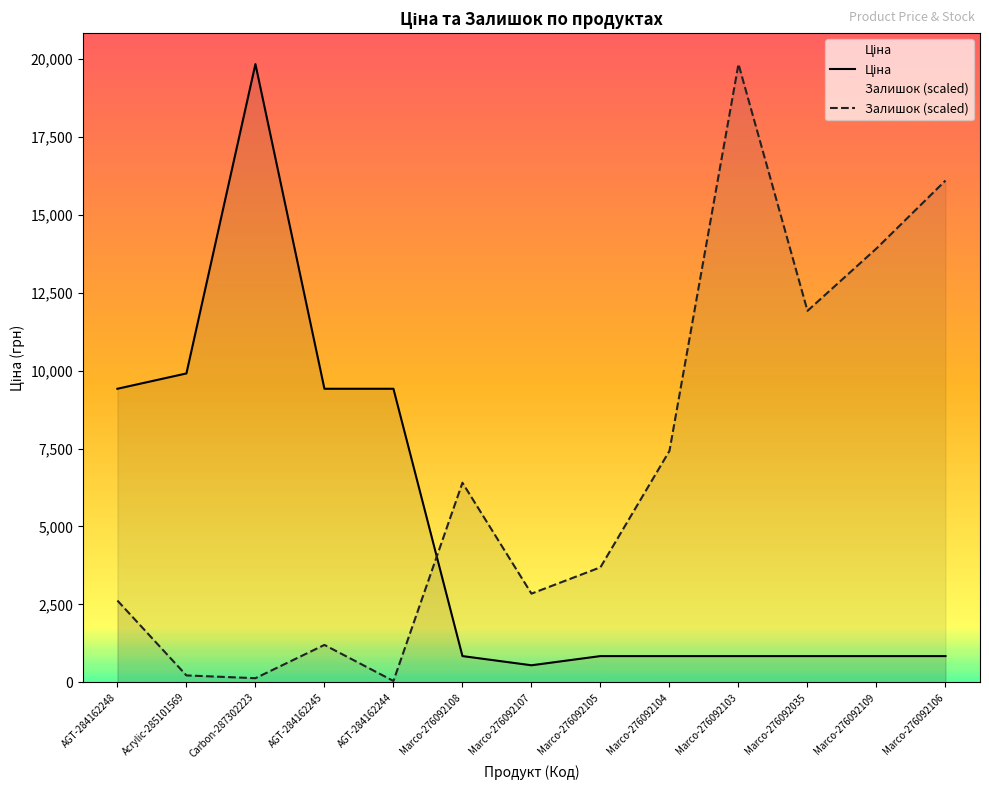

Rank the series by their maximum value, from lowest to highest.

Ціна, Залишок (scaled)